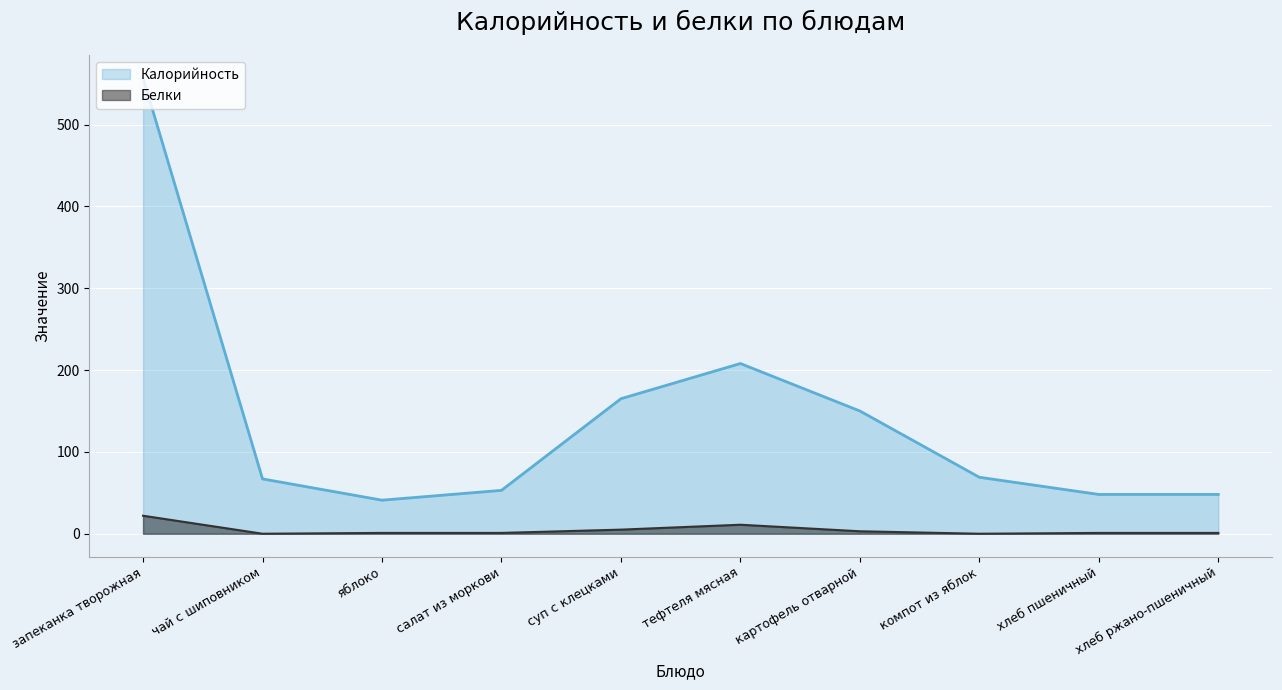

How many distinct data groups are displayed?

2